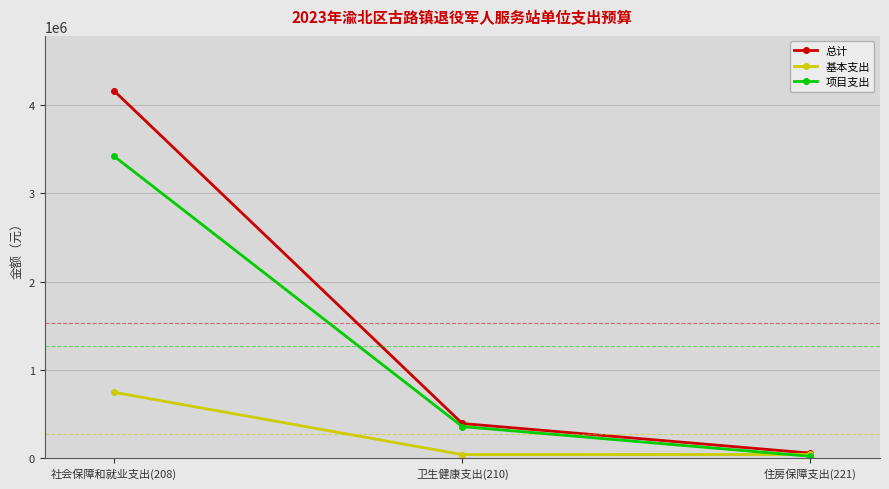

Is the value of 基本支出 at 住房保障支出(221) greater than the value of 总计 at 社会保障和就业支出(208)?

No